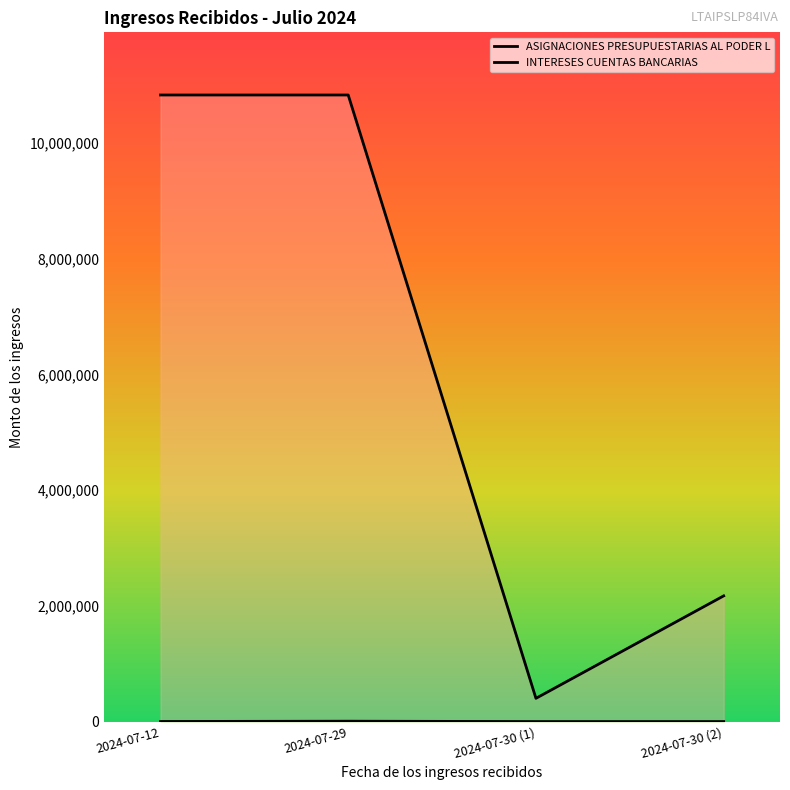

At which category is the sum across all series the highest?

2024-07-29